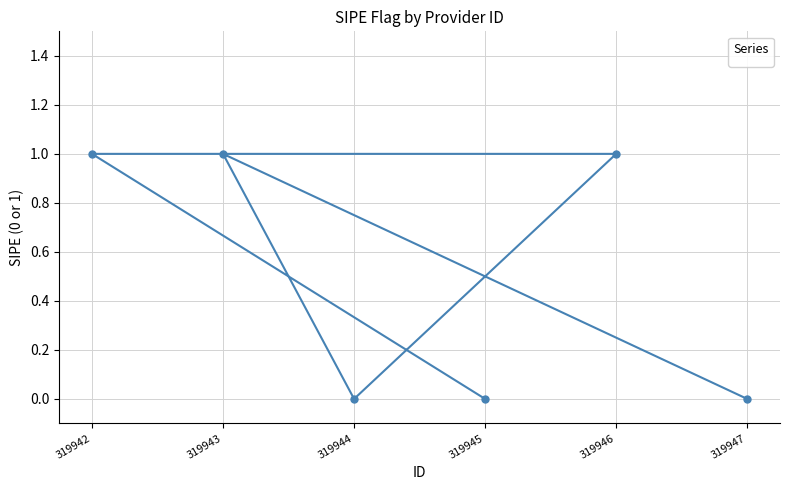

Is this an area chart (filled region under the line)?

No